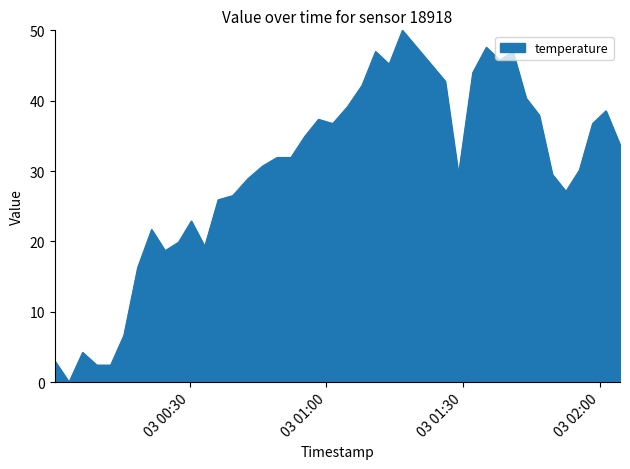

What is the difference between the maximum and minimum values?

50.0